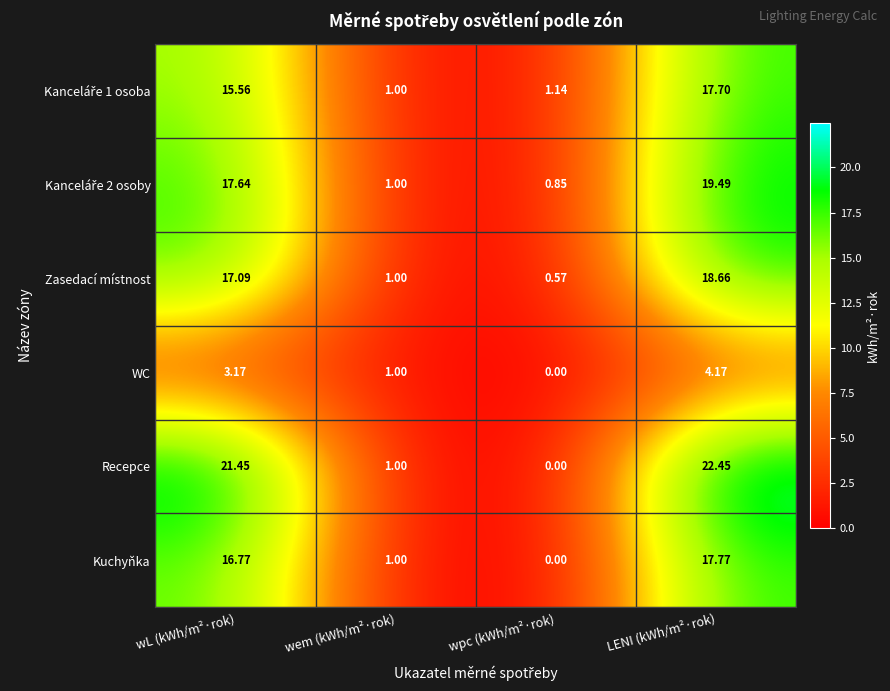

At which label is Recepce closest to 11?

wem (kWh/m²·rok)